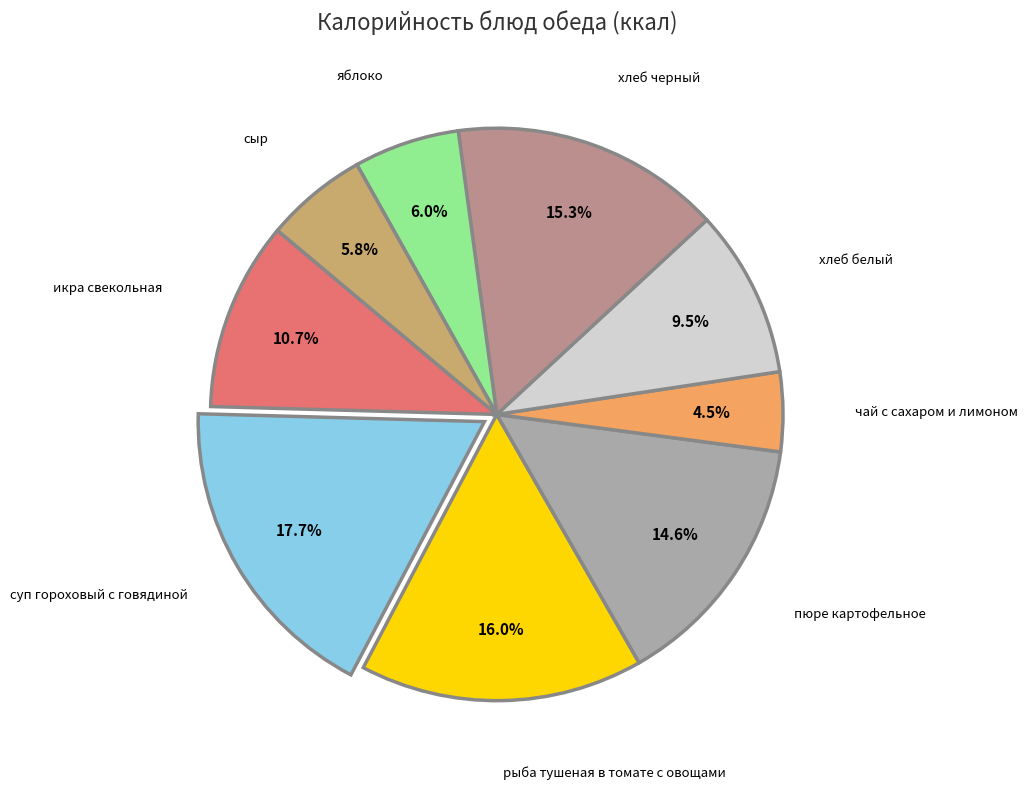

How many segments does this pie chart have?

9